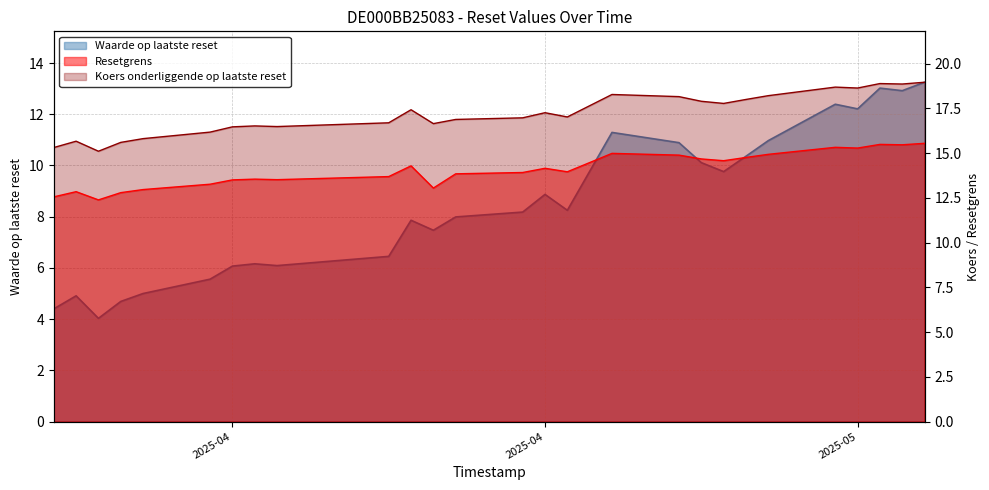

How many lines are shown in the chart?

3